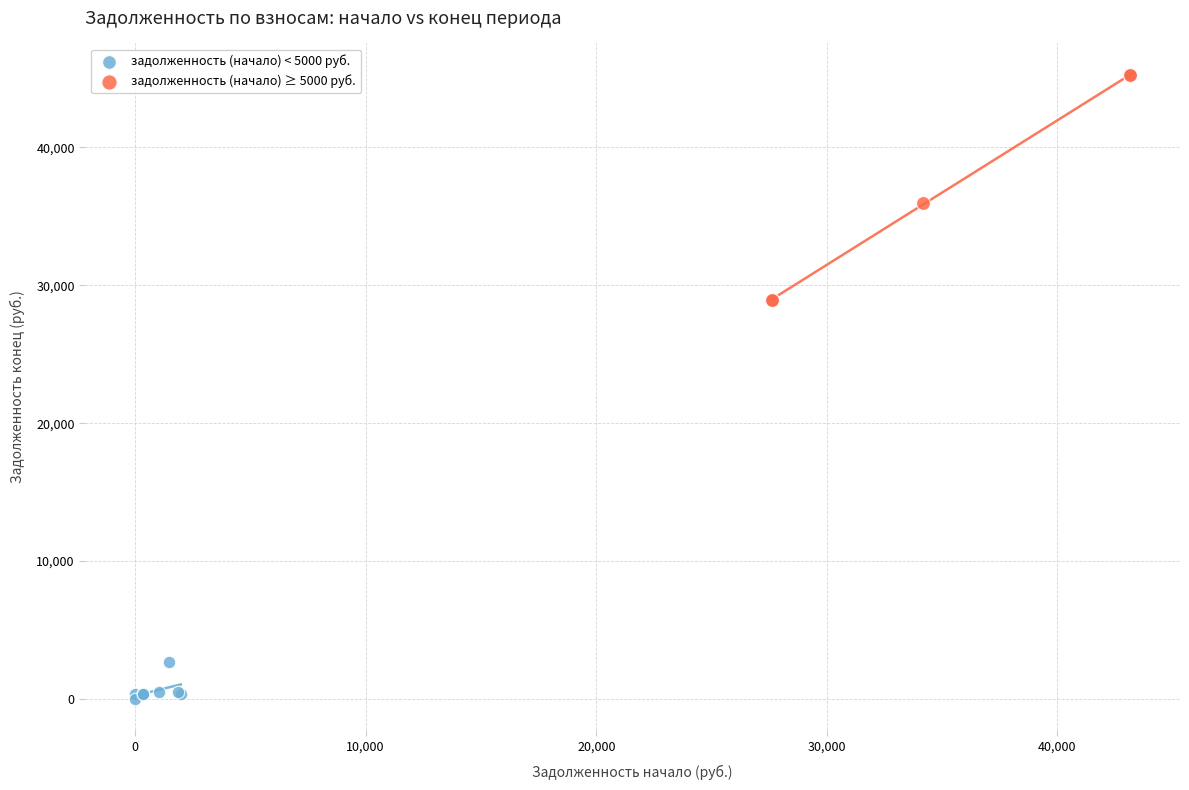

Which series reaches the minimum Y coordinate?

задолженность (начало) < 5000 руб.